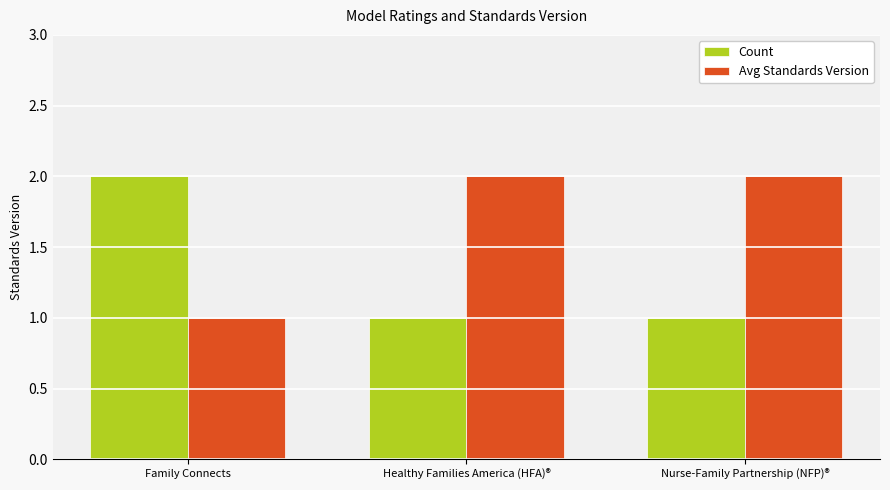

List the series in order of their overall mean, highest first.

Avg Standards Version, Count